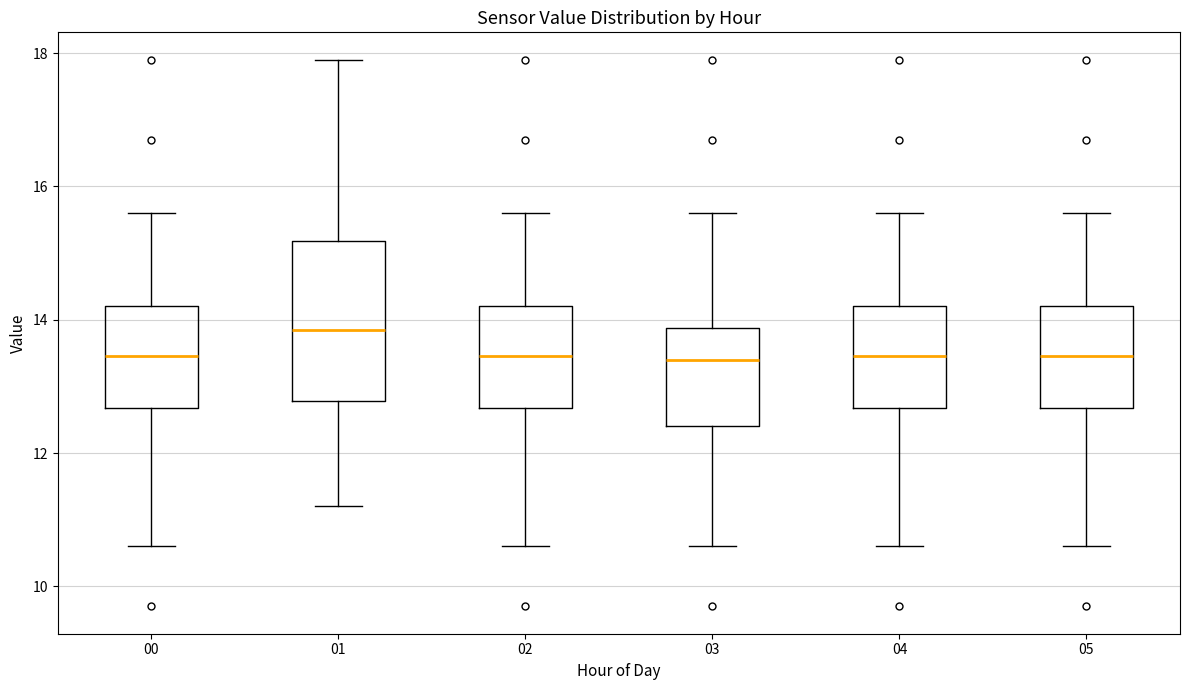

Which box is the tallest, from its lower edge to its upper edge?

01